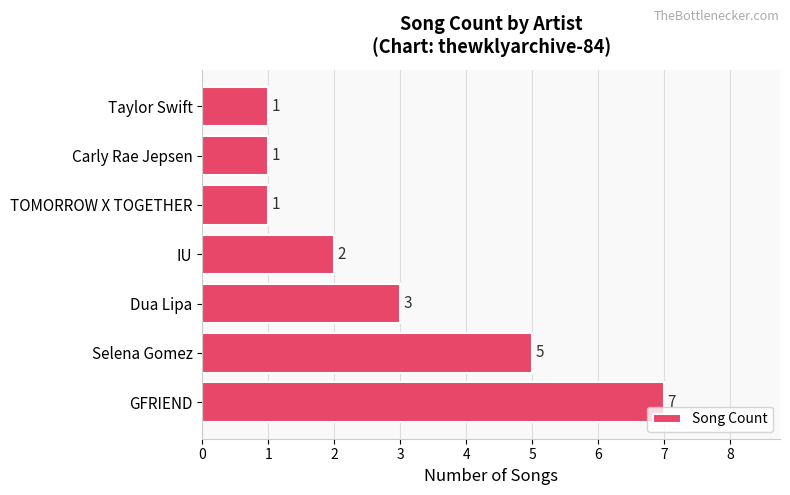

Approximately how many times larger is the value at TOMORROW X TOGETHER compared to Taylor Swift?

1.0